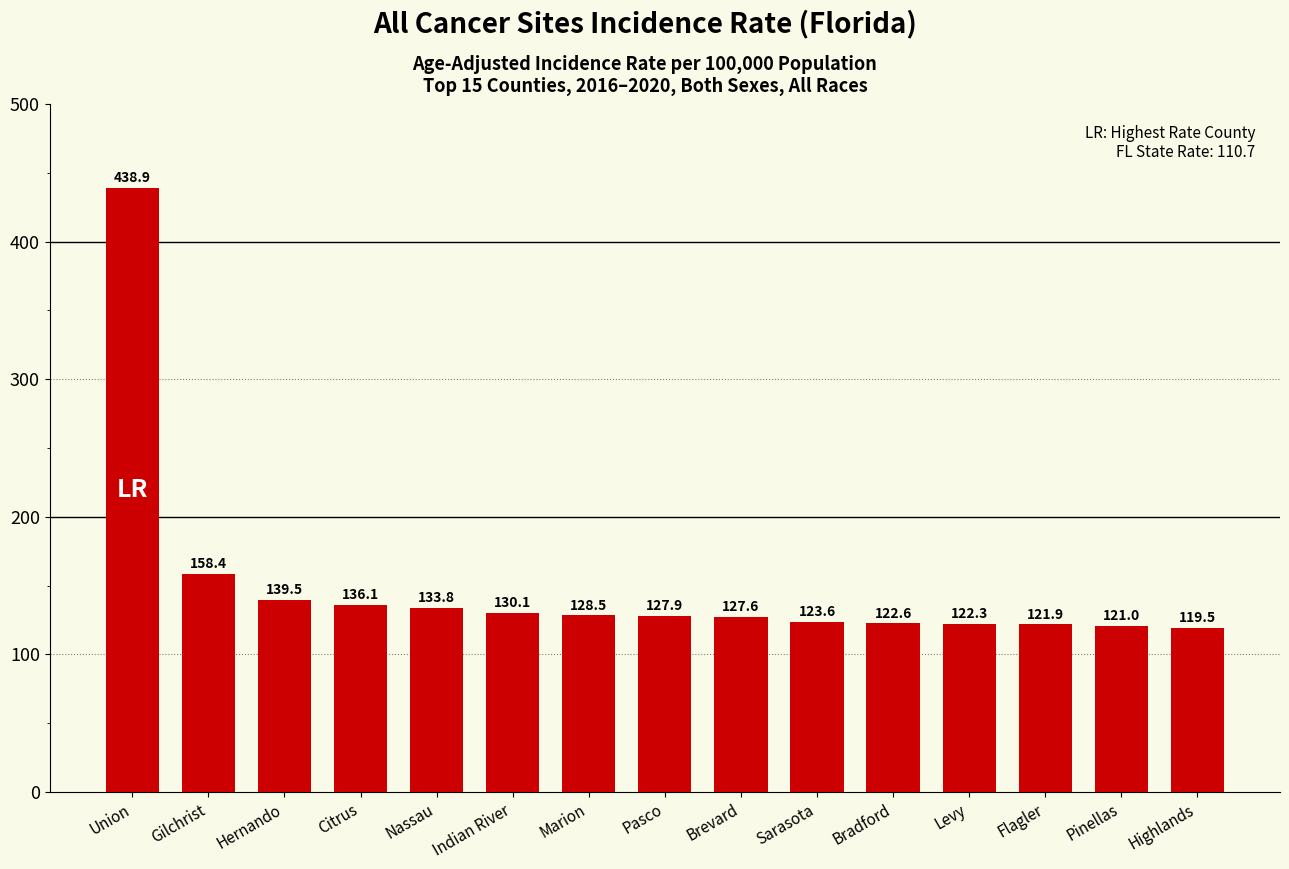

Approximately how many times larger is the value at Hernando compared to Sarasota?

1.1